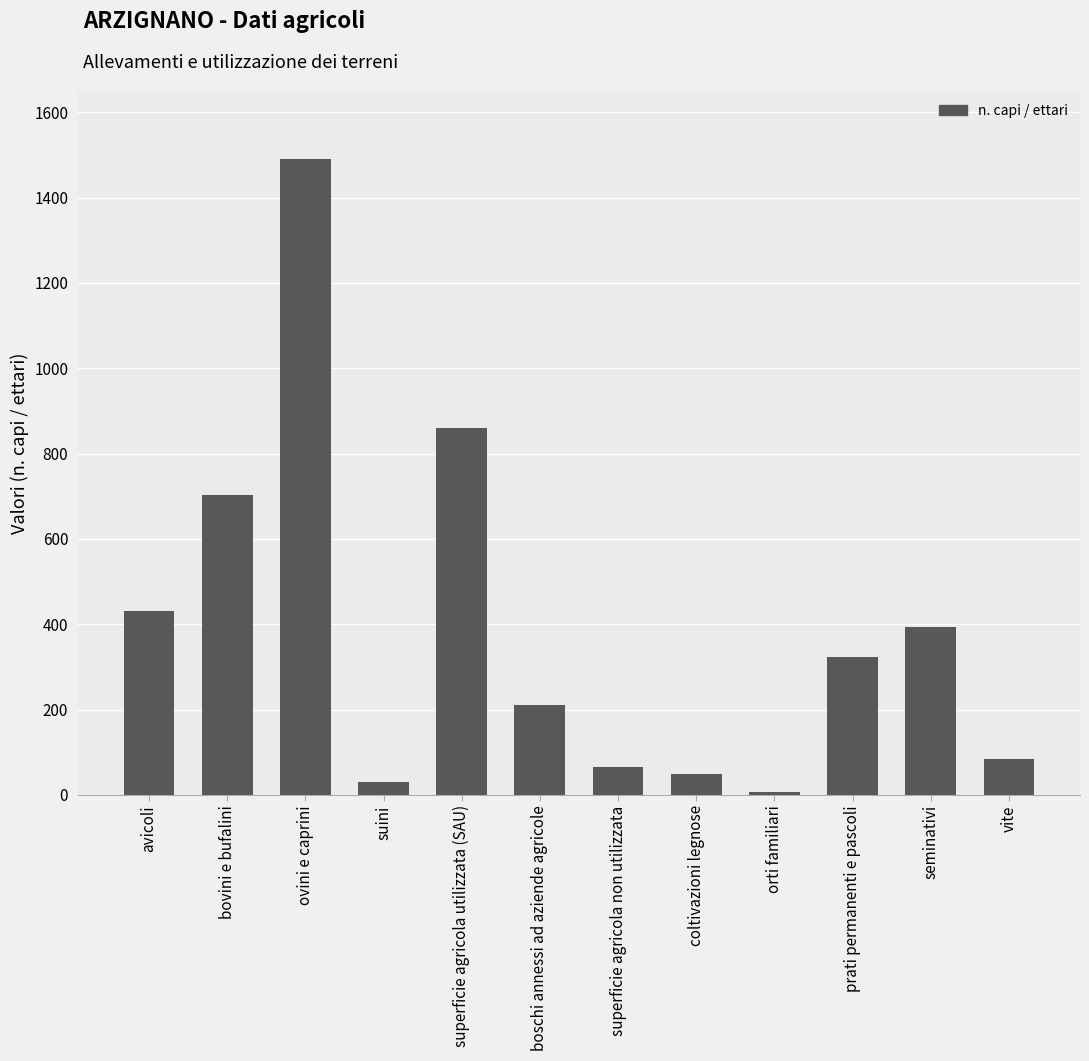

What is the smallest value displayed?

6